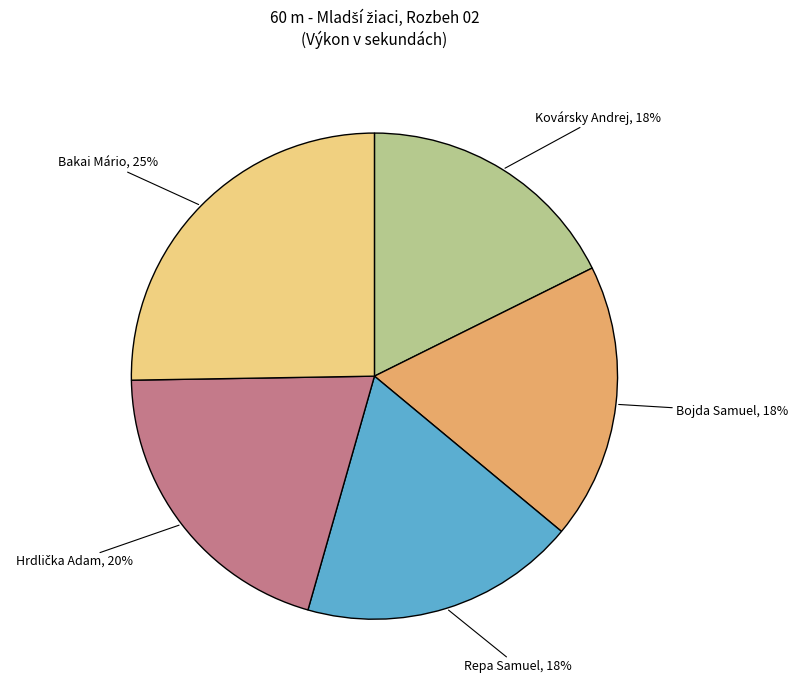

To the nearest percent, what is the average slice percentage?

20%